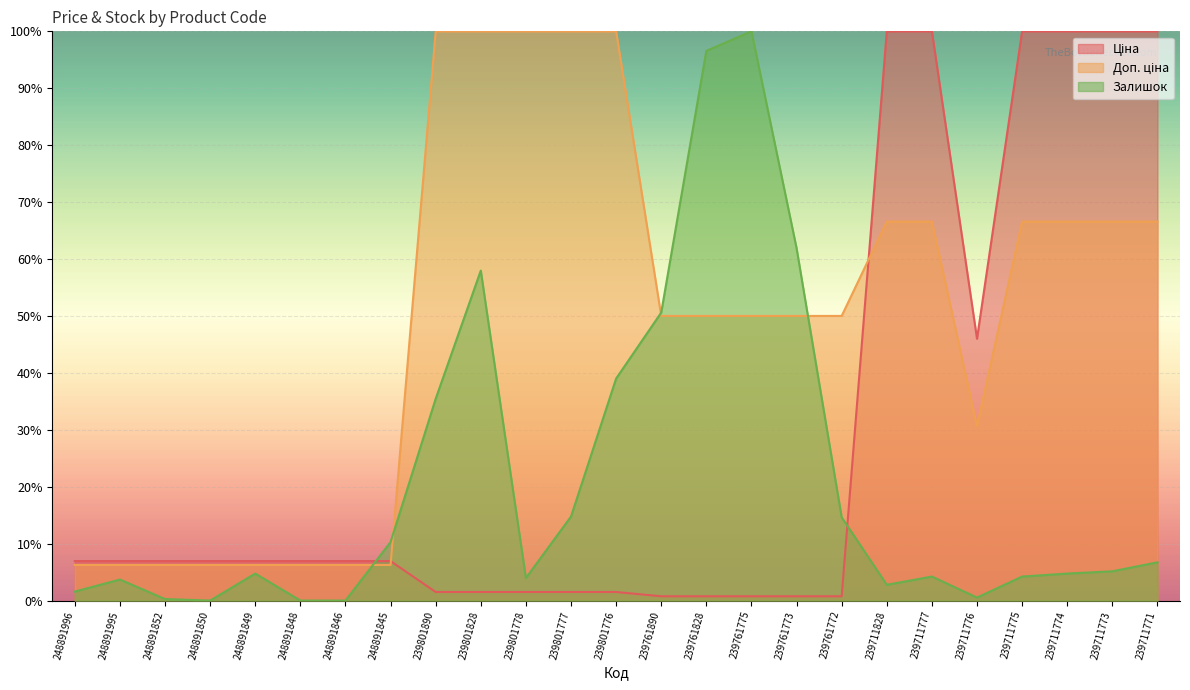

What is the highest value of the Залишок series?

100.0